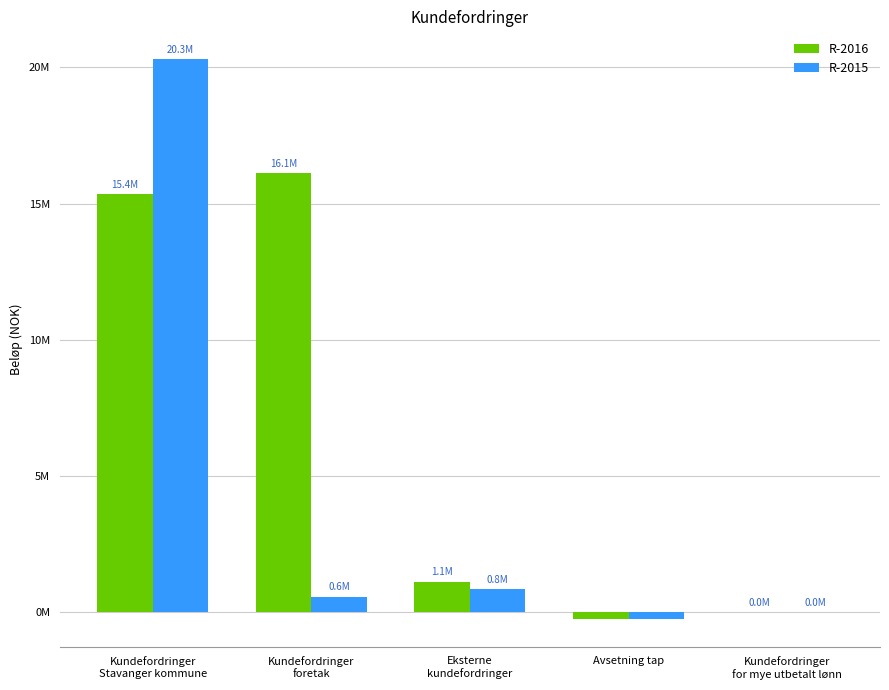

What is the average value of the R-2016 series?

6467114.1